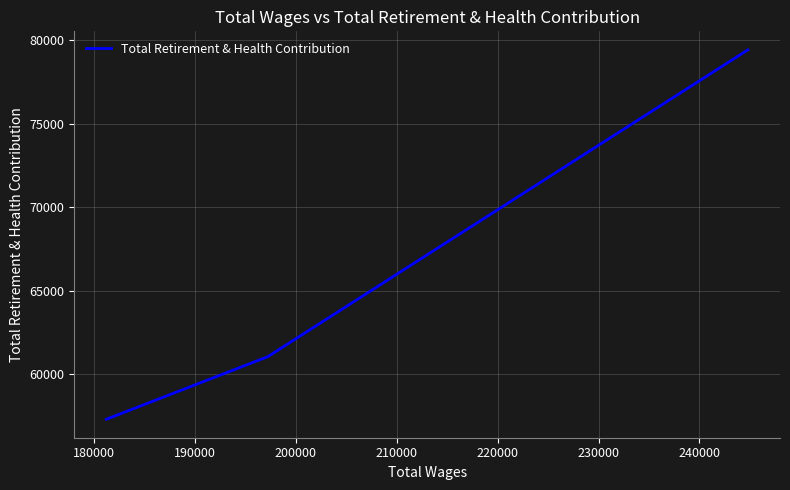

Count the number of data series in this chart.

1